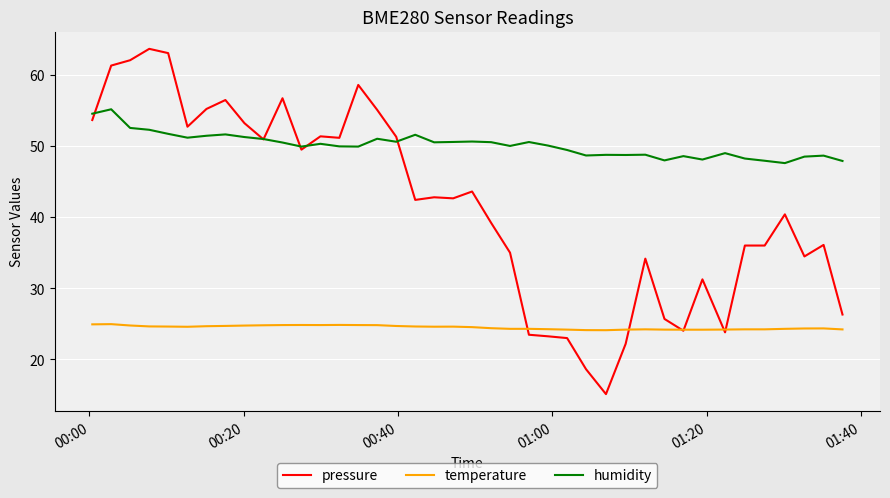

What is the lowest value of the pressure series?

15.1